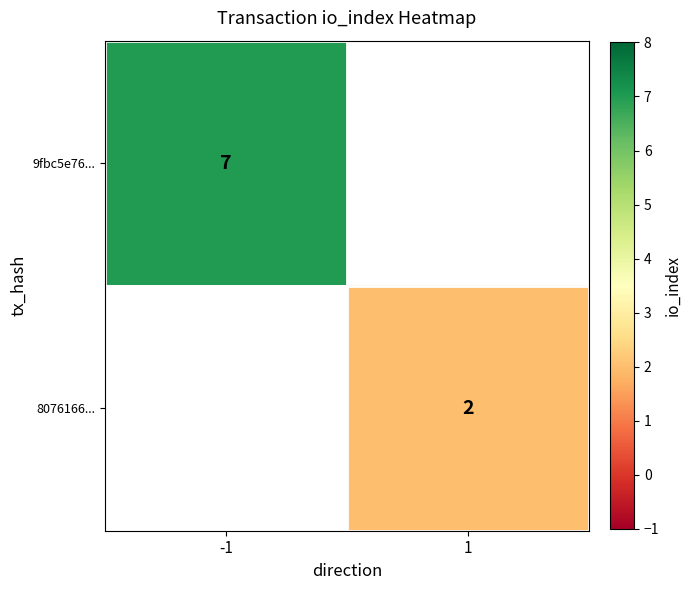

The value of 9fbc5e76... at -1 is 11. True or false?

False